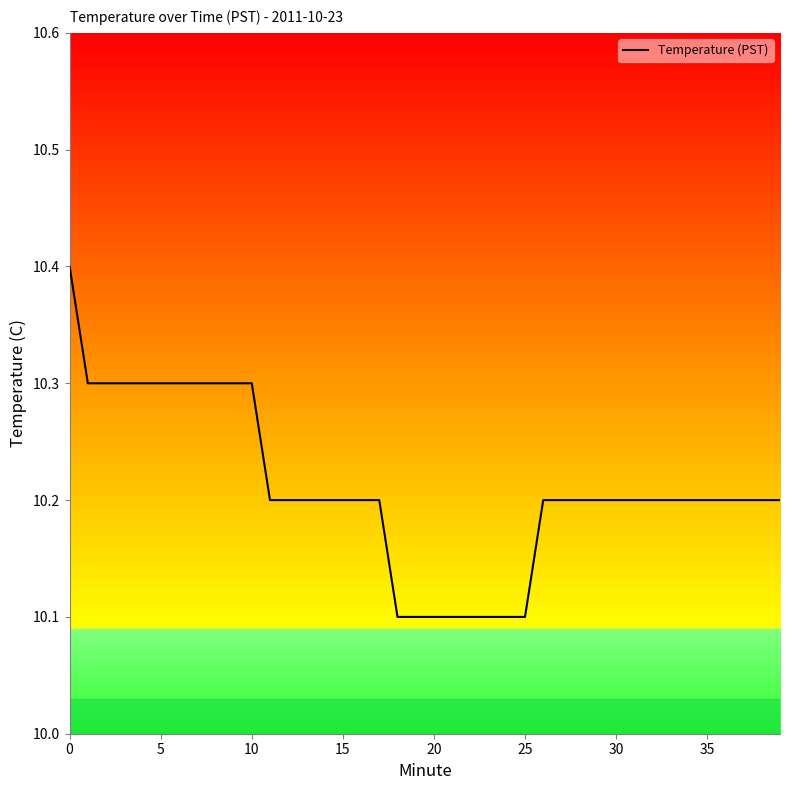

Reading right to left, list all the values displayed in this chart.

10.2	10.2	10.2	10.2	10.2	10.2	10.2	10.2	10.2	10.2	10.2	10.2	10.2	10.2	10.1	10.1	10.1	10.1	10.1	10.1	10.1	10.1	10.2	10.2	10.2	10.2	10.2	10.2	10.2	10.3	10.3	10.3	10.3	10.3	10.3	10.3	10.3	10.3	10.3	10.4